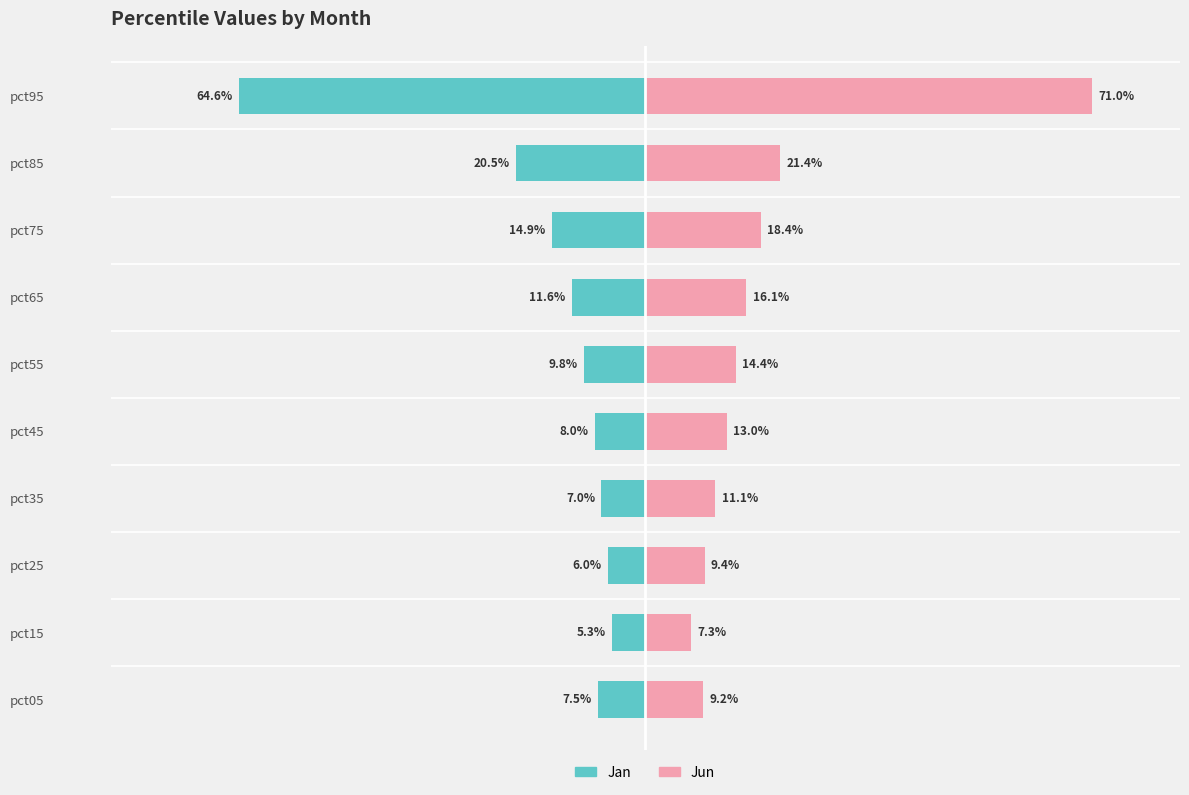

Count the number of categories in the chart.

10